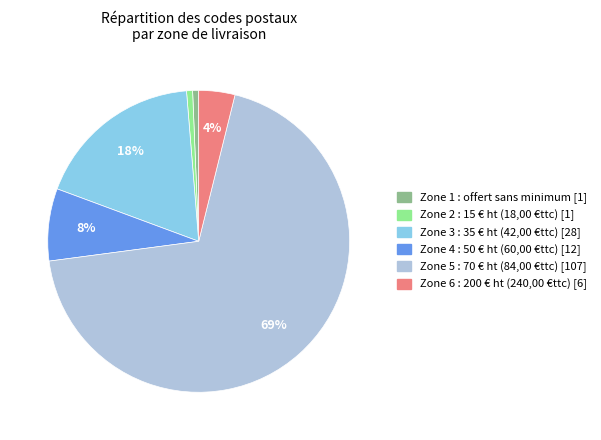

How many slices are in this pie chart?

6